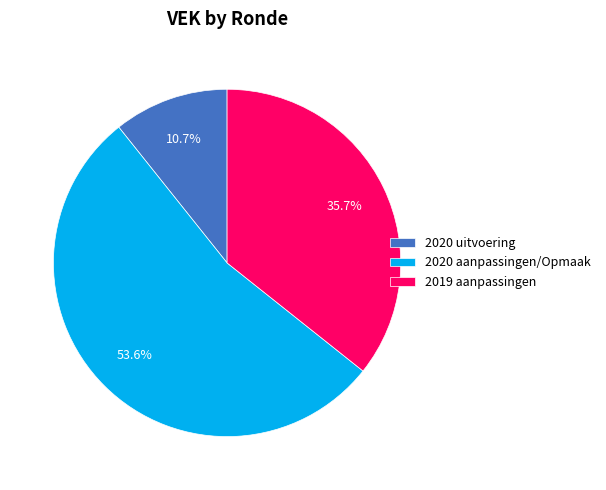

Does 2020 aanpassingen/Opmaak represent more than half of the total?

Yes